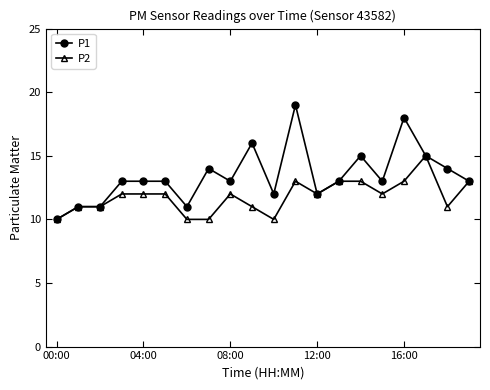

What is the highest value of the P2 series?

15